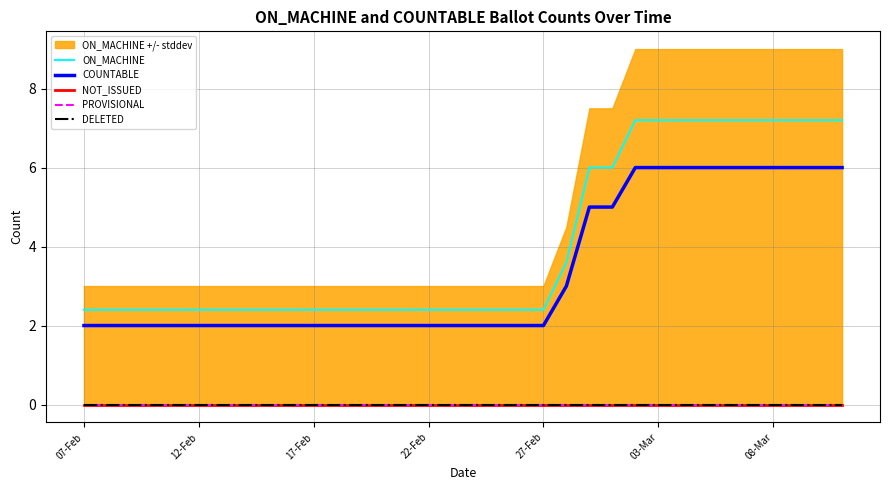

True or false: COUNTABLE has a value of 4.1 at 08-Mar.

False